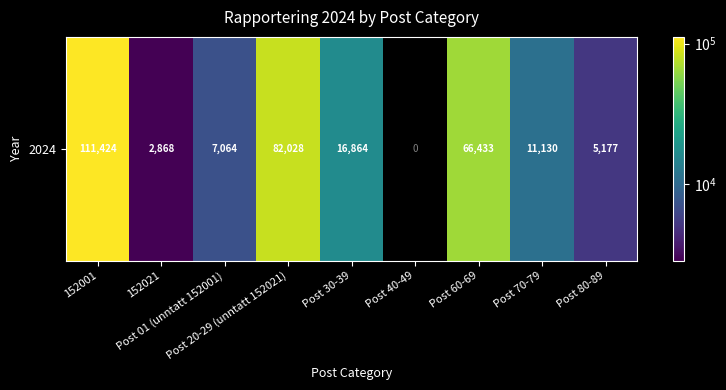

Where is the data nearest to the value 57146?

Post 60-69